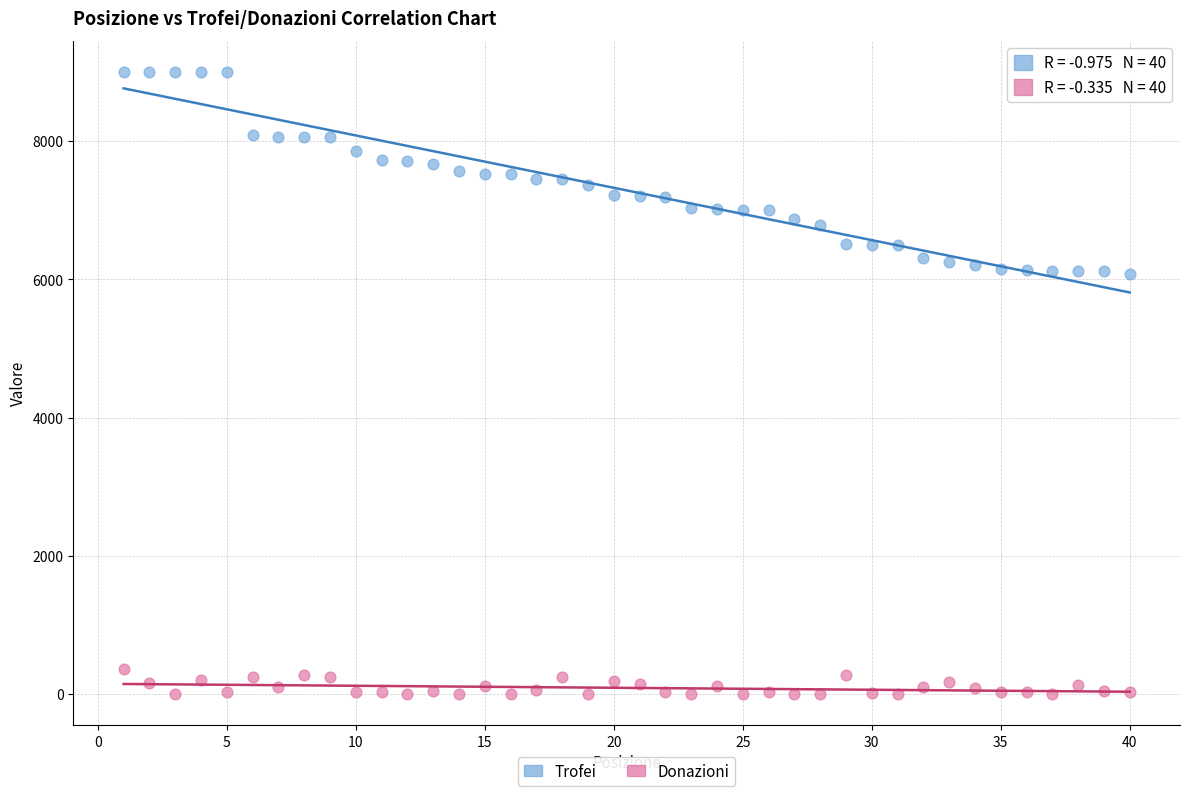

Which series reaches the minimum Y coordinate?

Donazioni